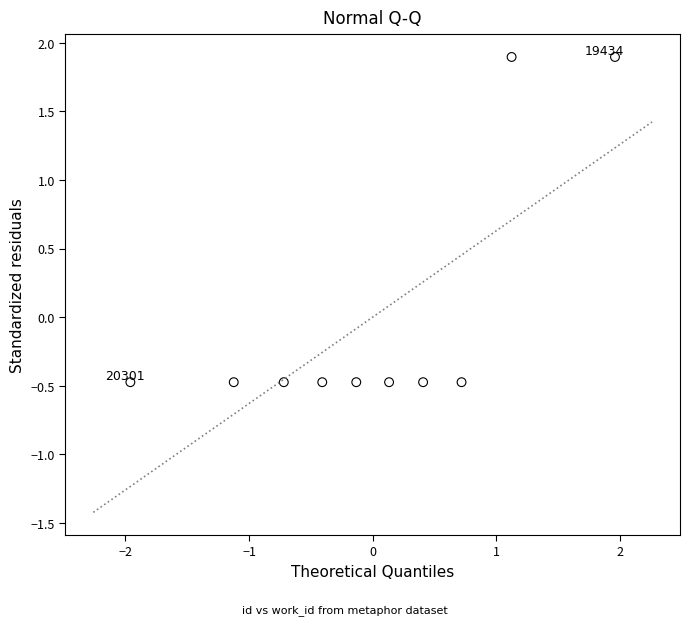

What is the range of X values (max minus min)?

3.9